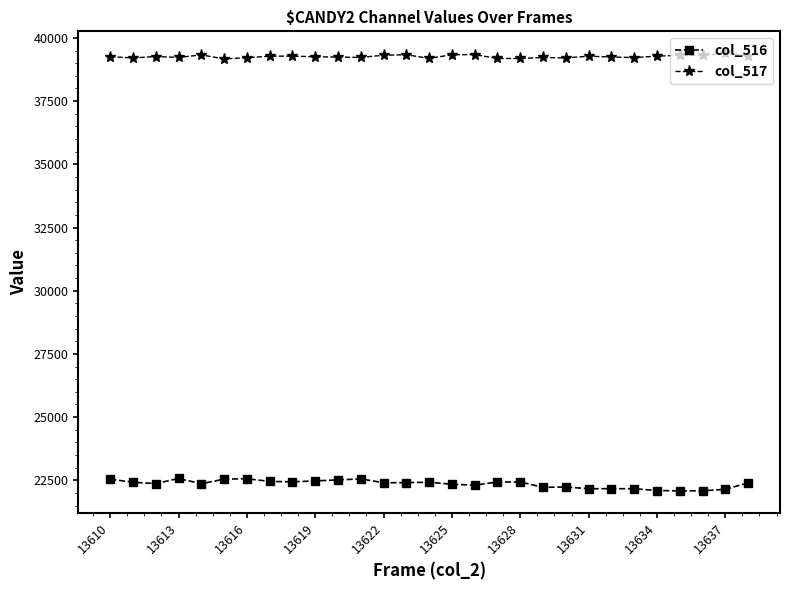

What is the difference between the maximum and second lowest values in the col_516 series?

489